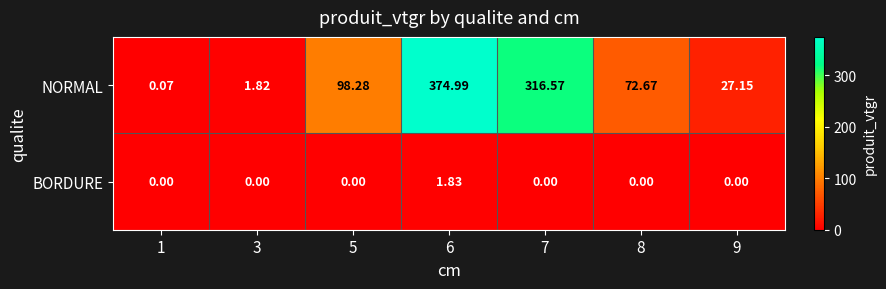

Which series has the widest spread of values?

NORMAL